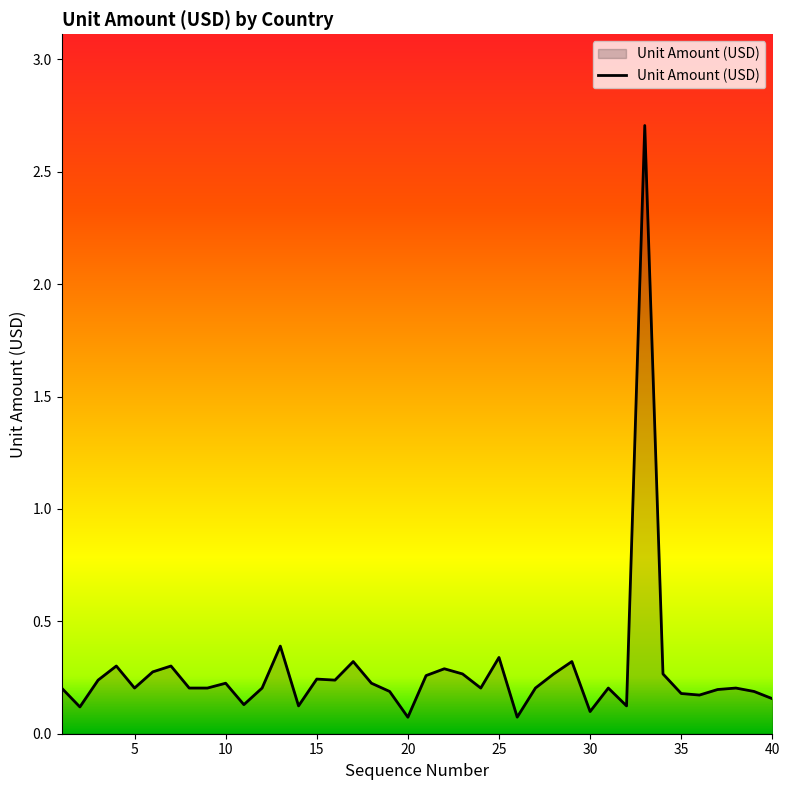

What is the difference between the maximum and minimum values?

2.6